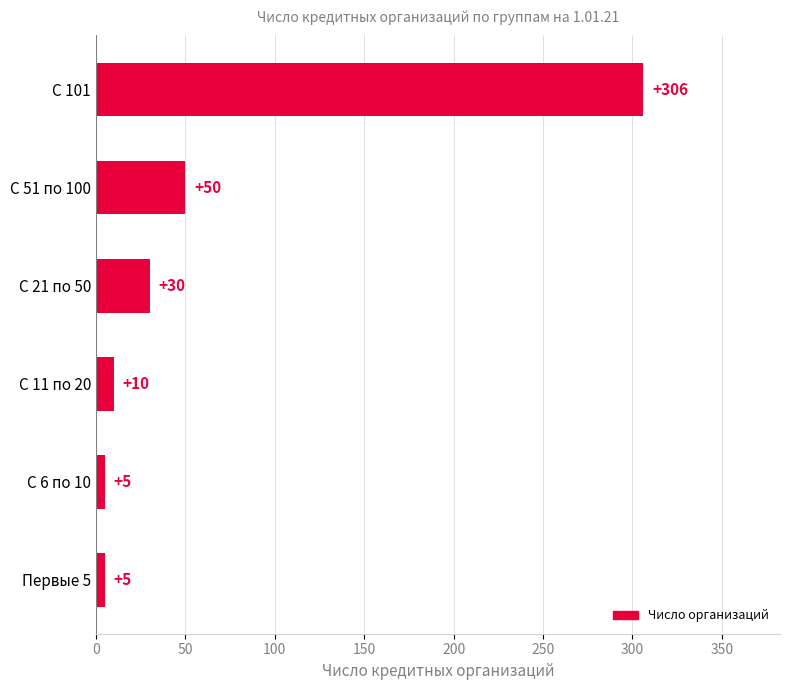

What is the sum of all values?

406